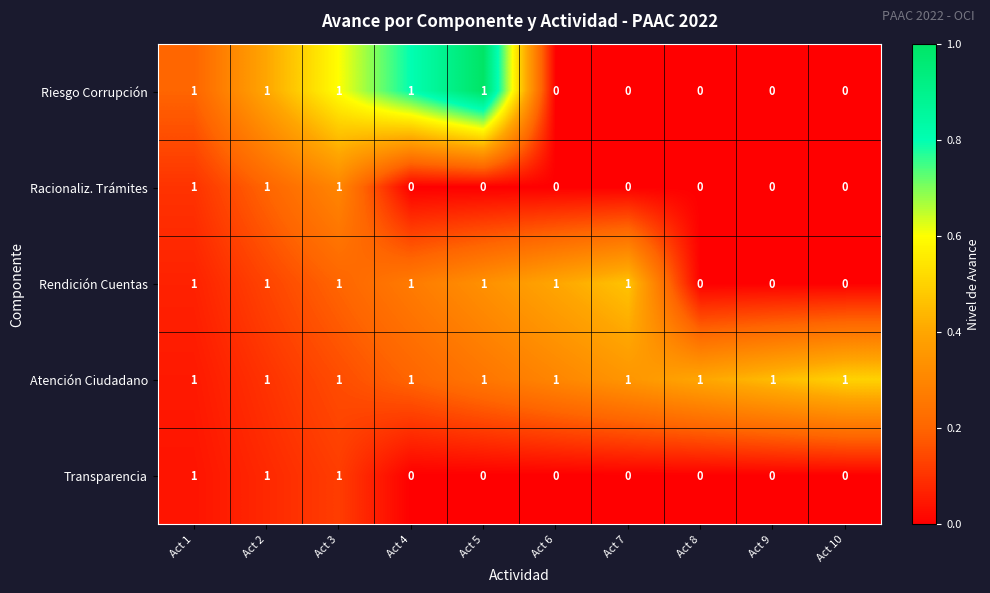

Count the Transparencia values in the range 0 to 1.

10